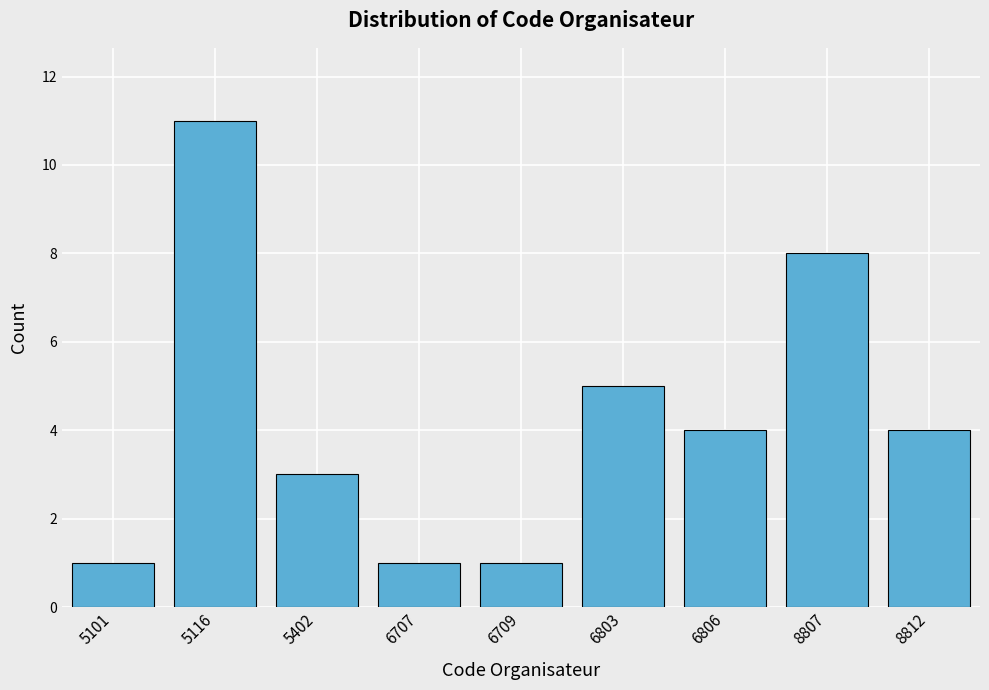

Reading left to right, extract all data points from this chart.

1	11	3	1	1	5	4	8	4